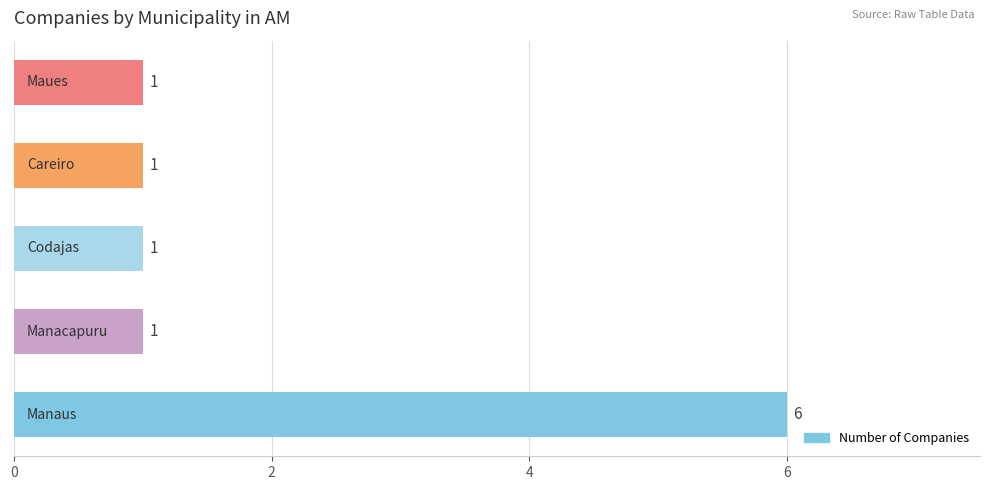

Count the values in the range 1 to 2.

4